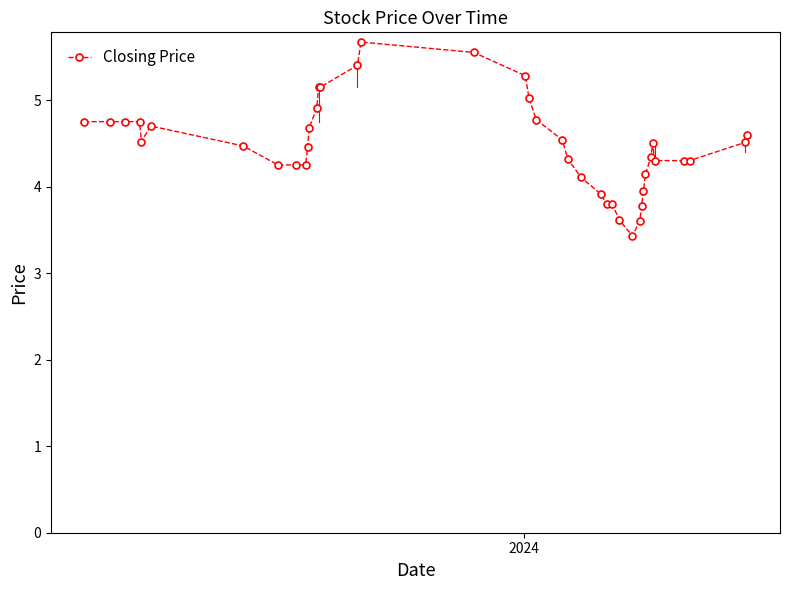

What is the minimum value shown in the chart?

3.4